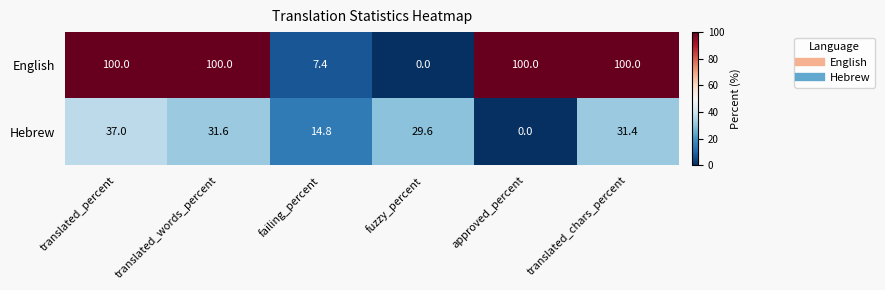

Where is English nearest to the value 50?

failing_percent